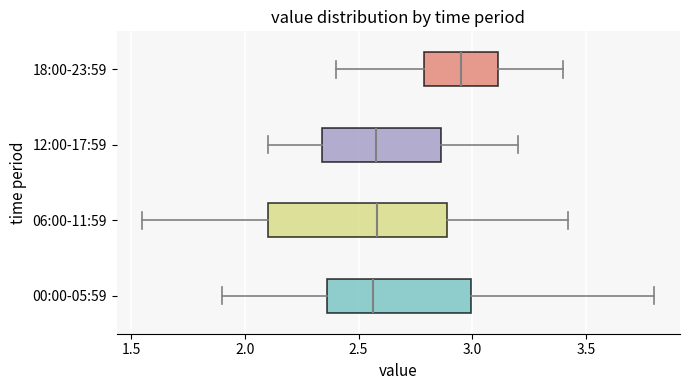

Comparing the boxes themselves (not the whiskers), which one is the widest?

06:00-11:59